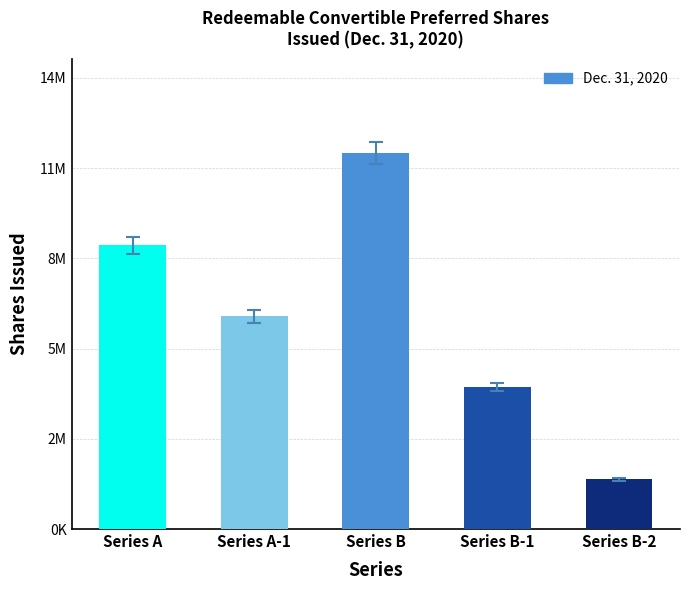

What is the approximate value at Series B, to the nearest 50?

12258300